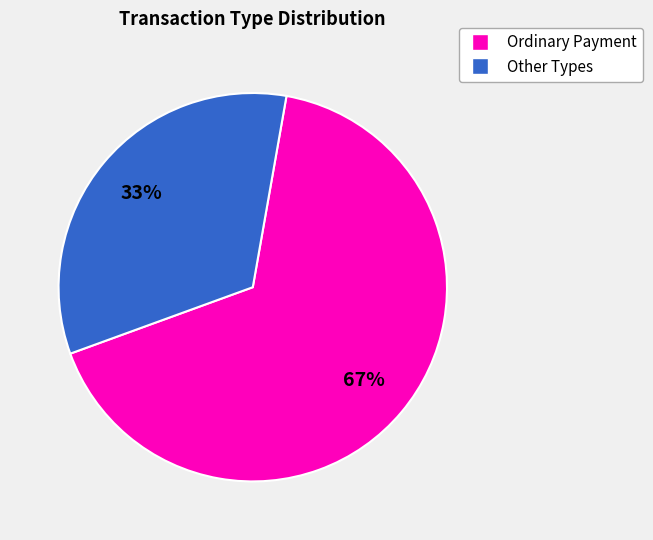

Does any single category account for the majority?

Yes